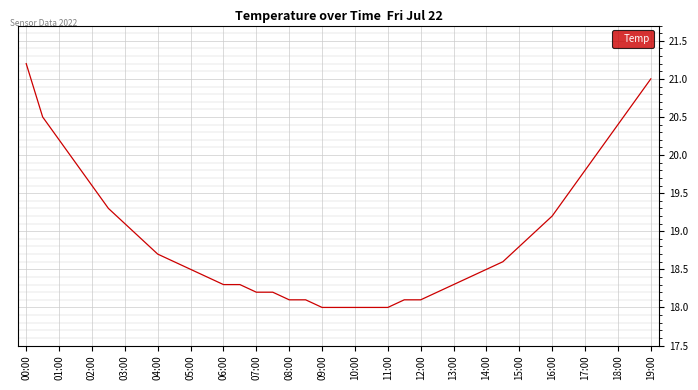

Reading left to right, what are all the values shown in this chart?

21.2	20.5	20.2	19.9	19.6	19.3	19.1	18.9	18.7	18.6	18.5	18.4	18.3	18.3	18.2	18.2	18.1	18.1	18.0	18.0	18.0	18.0	18.0	18.1	18.1	18.2	18.3	18.4	18.5	18.6	18.8	19.0	19.2	19.5	19.8	20.1	20.4	20.7	21.0